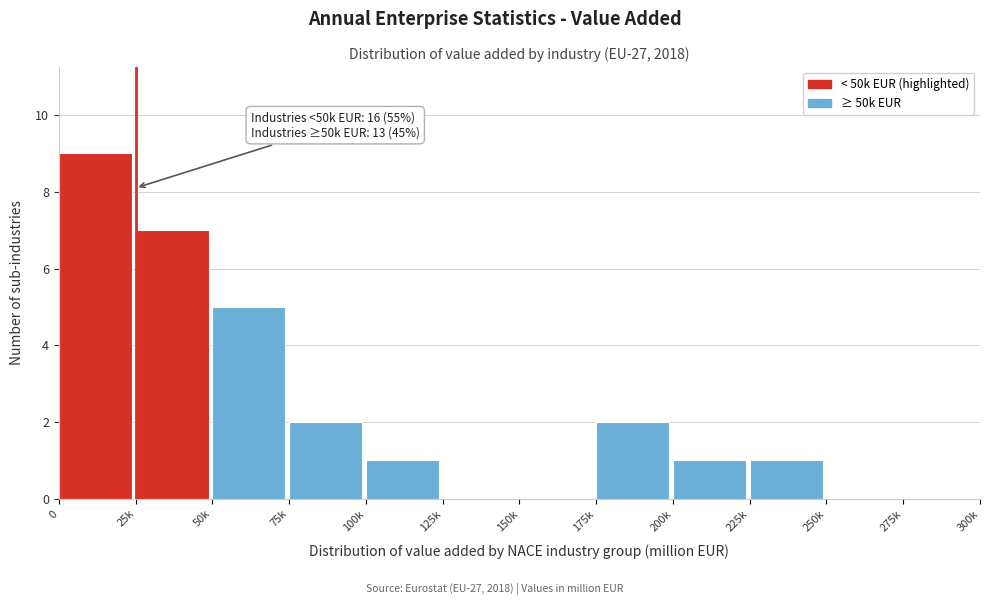

Reading left to right, transcribe all the data shown in this chart.

0=9	25k=7	50k=5	75k=2	100k=1	125k=0	150k=0	175k=2	200k=1	225k=1	250k=0	275k=0